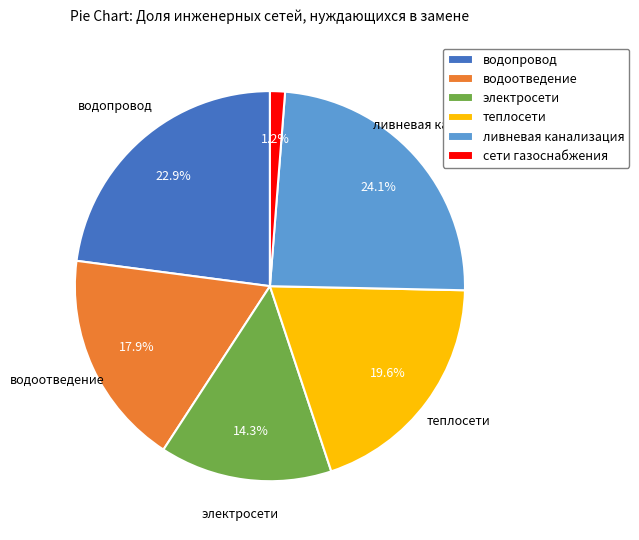

Is the sum of сети газоснабжения and ливневая канализация greater than half?

No